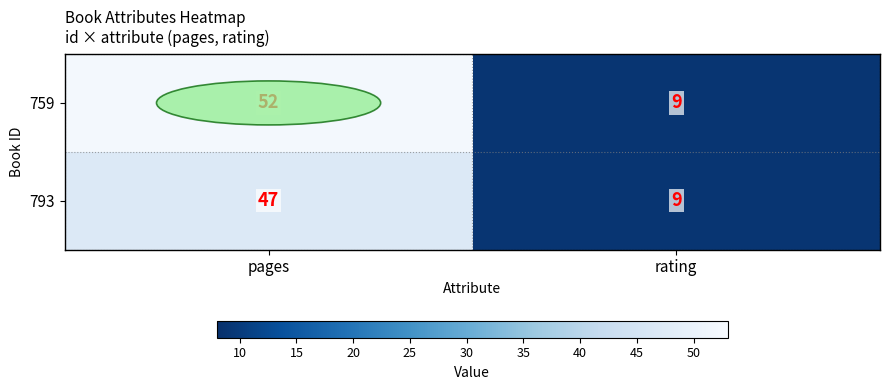

Which label corresponds to the largest value in the chart?

pages